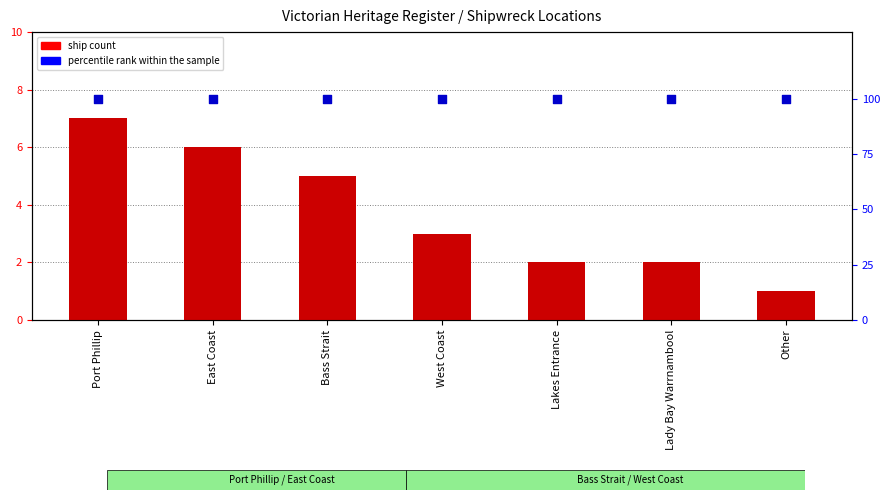

Which series reaches the maximum Y coordinate?

percentile rank within the sample